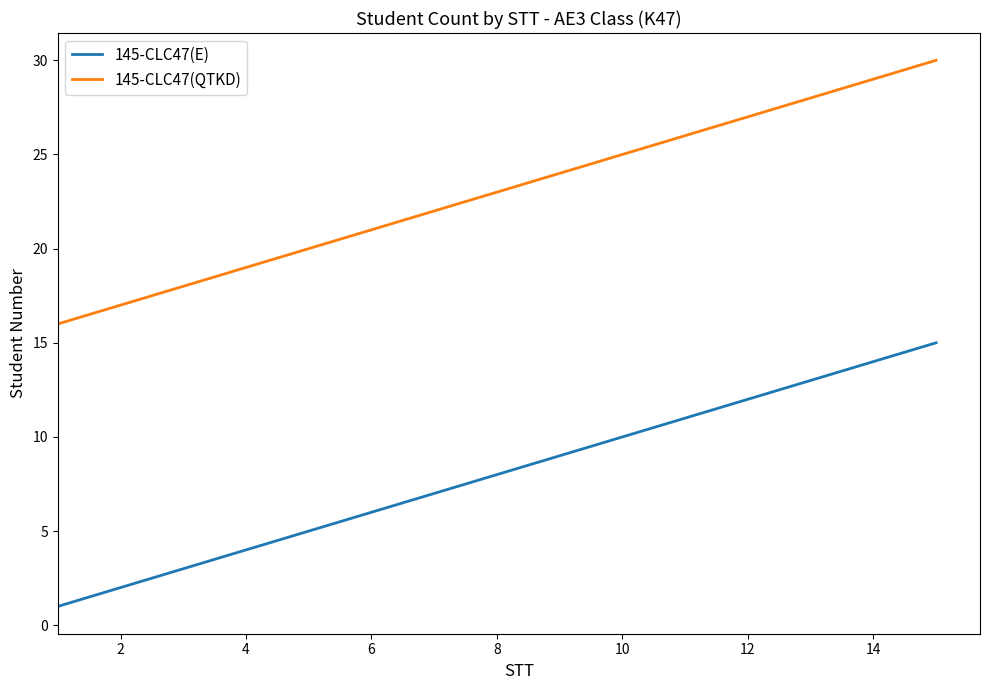

What is the difference between the maximum and minimum values in the 145-CLC47(QTKD) series?

14